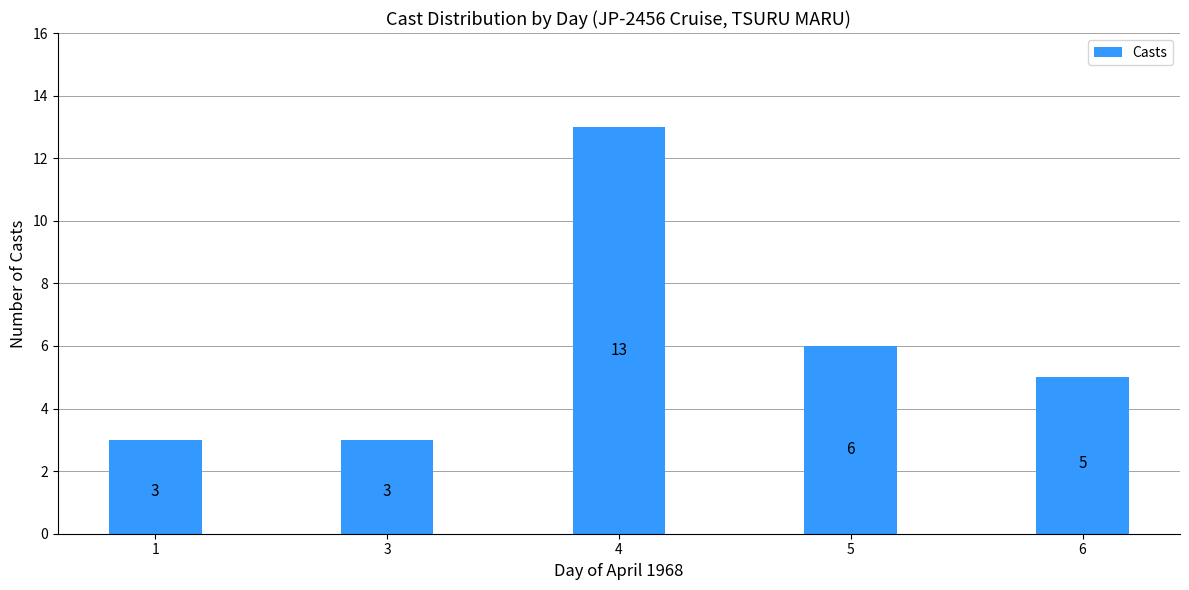

Which label corresponds to the largest value in the chart?

4